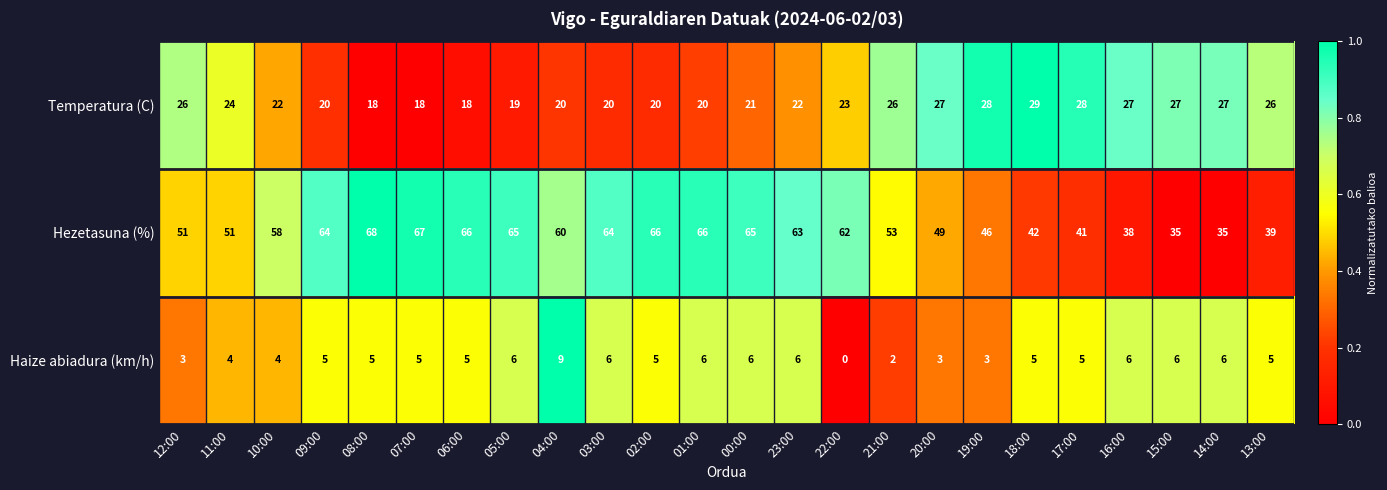

What is the spread (max minus min) of values at 02:00?

61